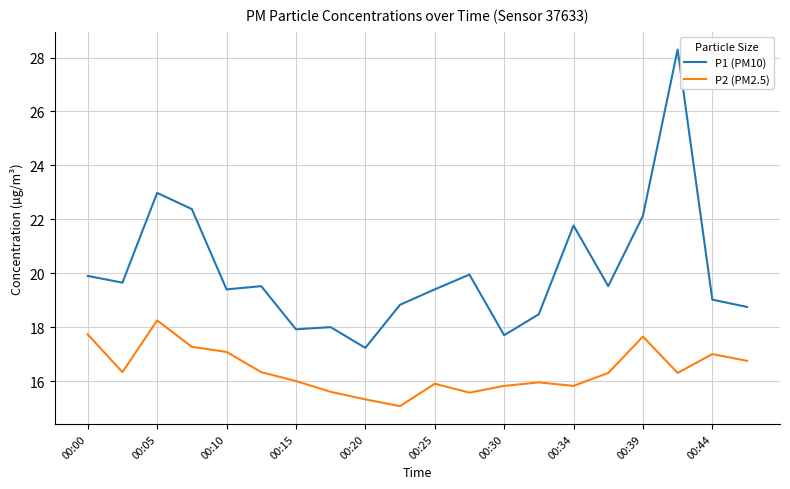

What is the smallest value displayed?

15.1